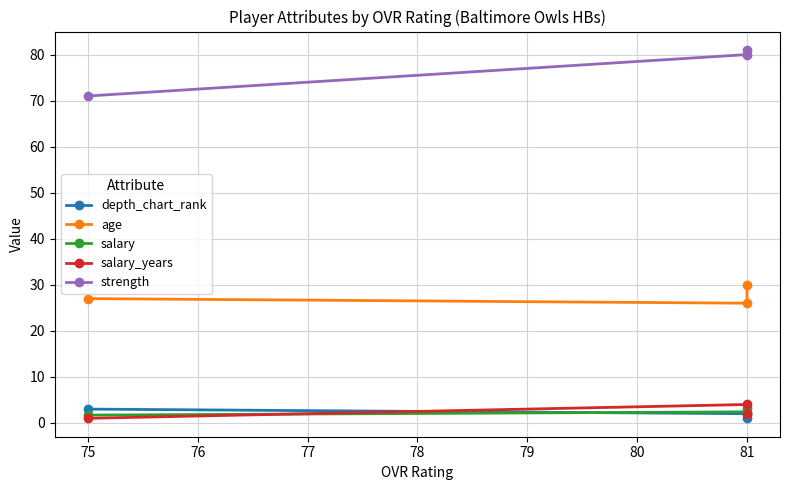

Is it true that age equals 5.6 at 75?

False